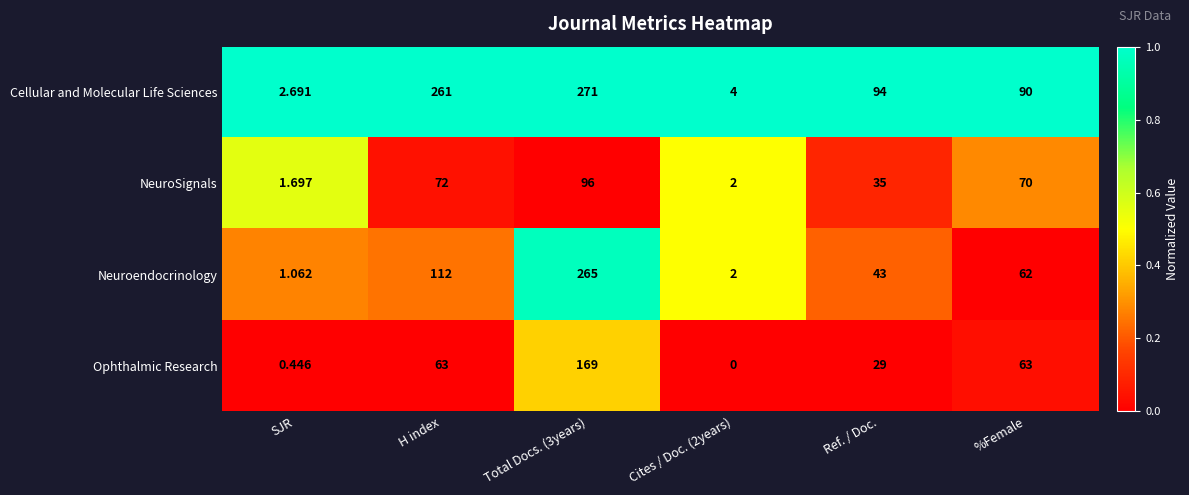

At which category is the sum across all series the highest?

Total Docs. (3years)